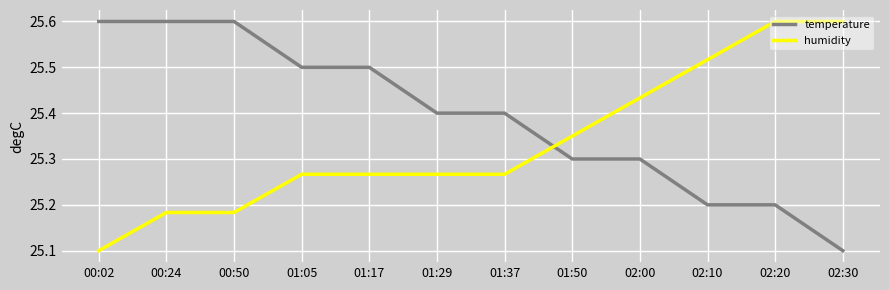

Between 00:24 and 01:29, which series saw the biggest shift?

temperature